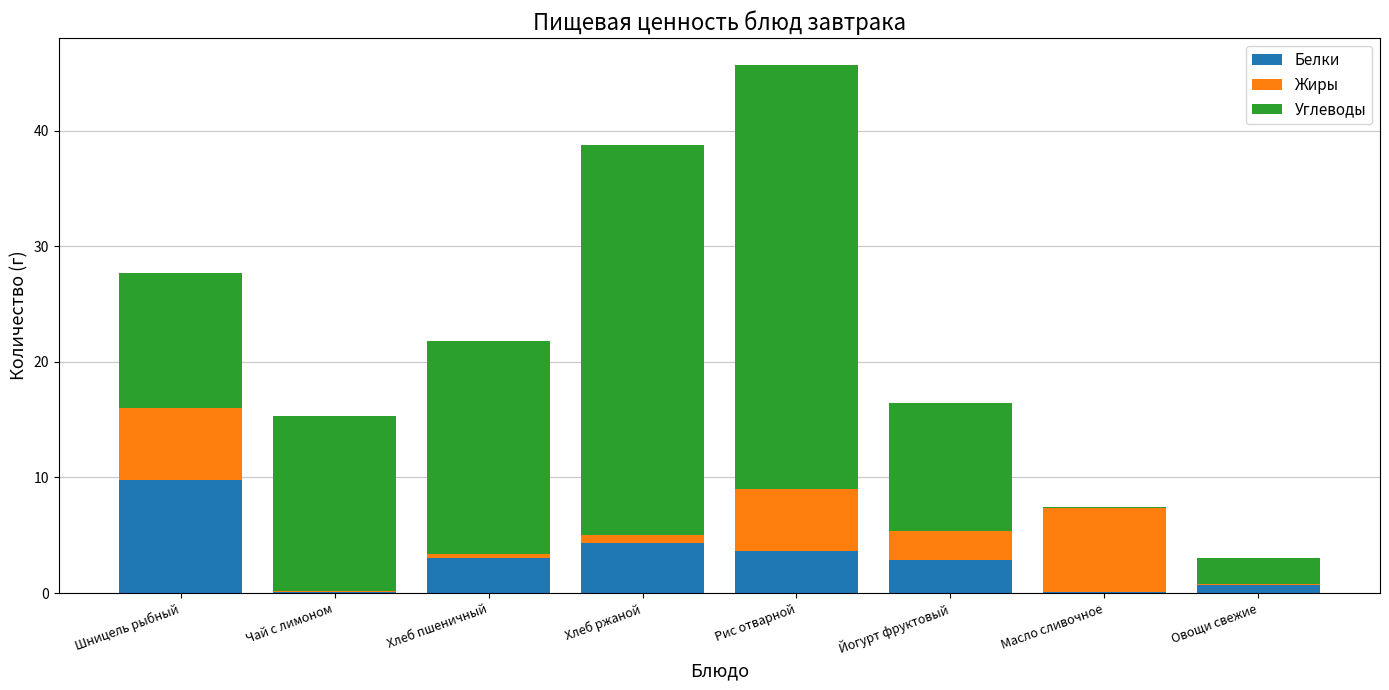

What is the sum of all Белки values?

24.5